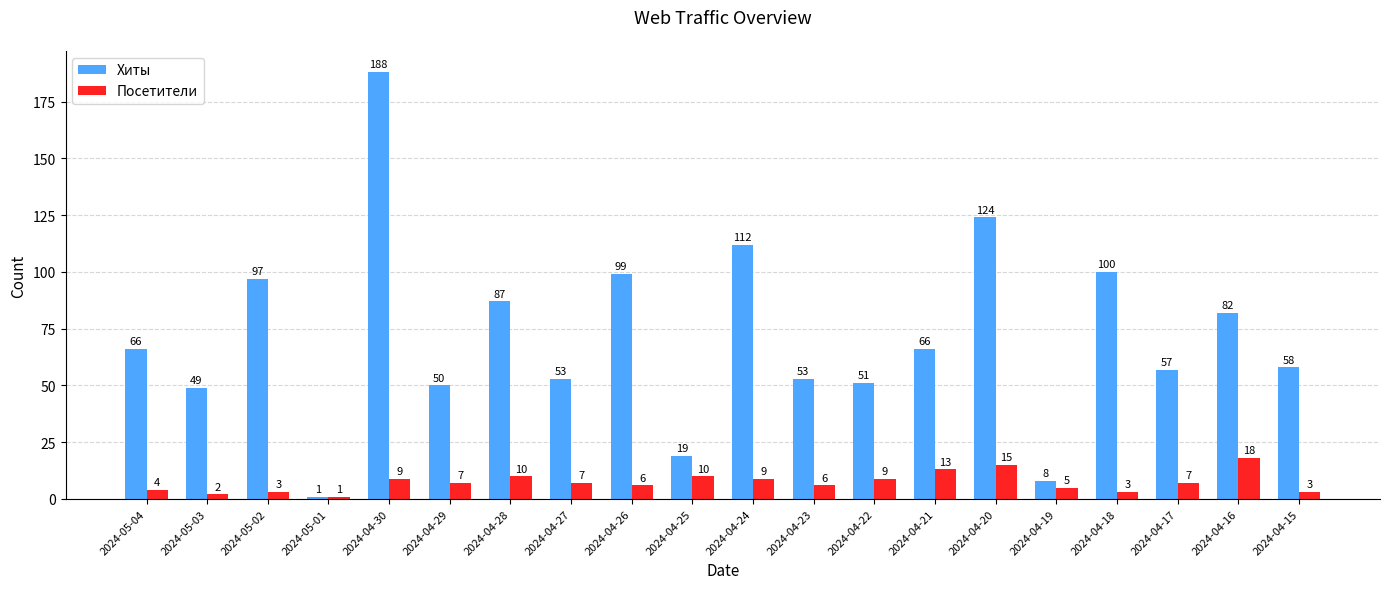

What position from the left is 2024-05-04?

1